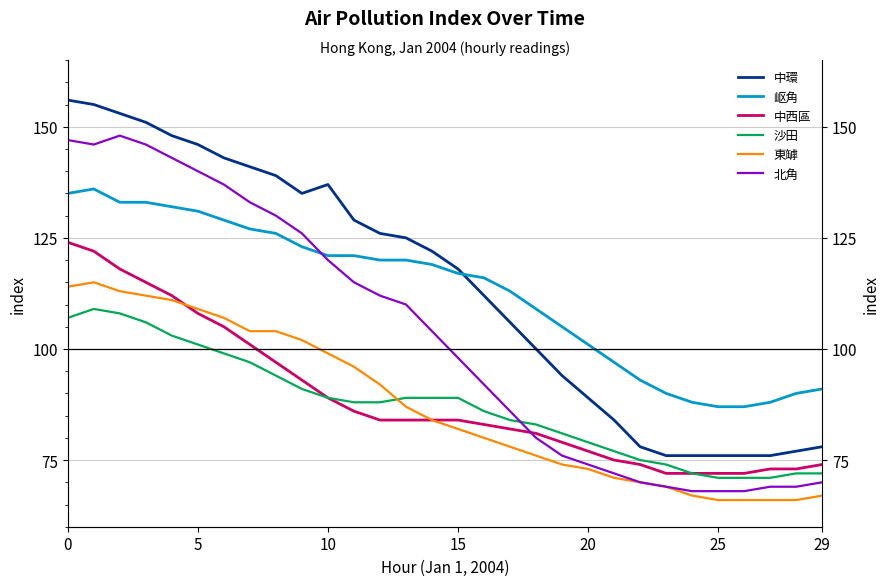

The 中西區 series shows 29 at 0. True or false?

False